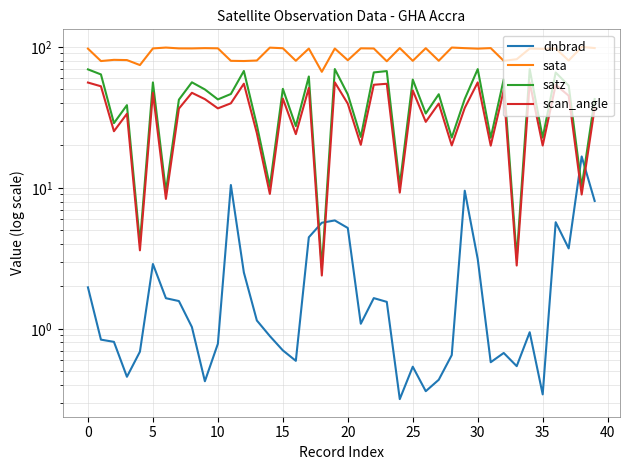

What are all the series names shown in the legend?

dnbrad, sata, satz, scan_angle